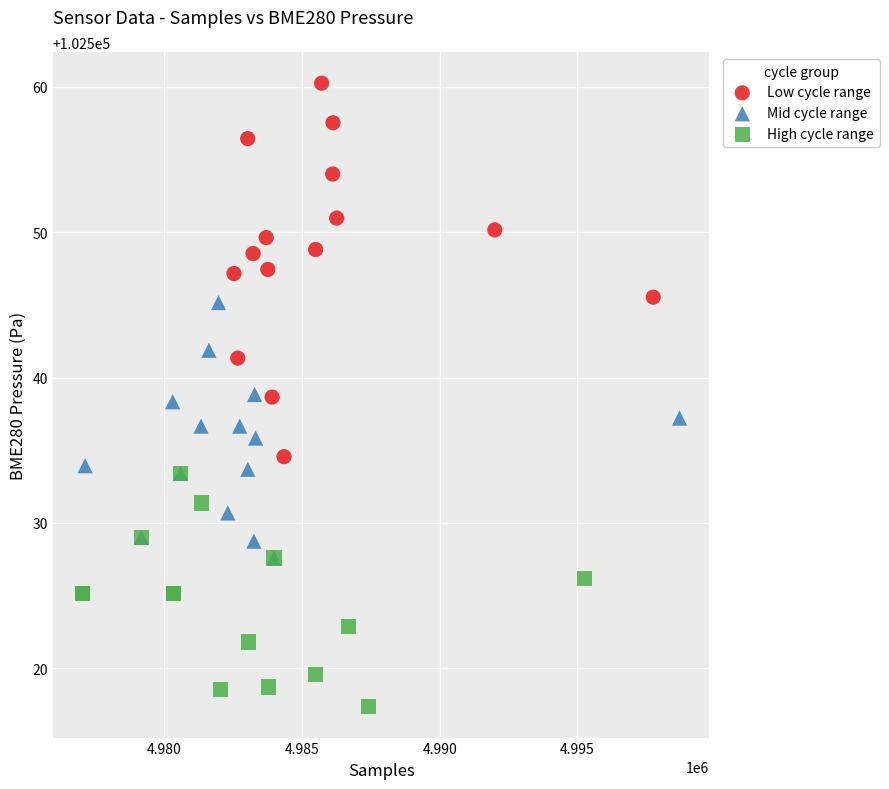

Which series contains the lowest Y value?

High cycle range